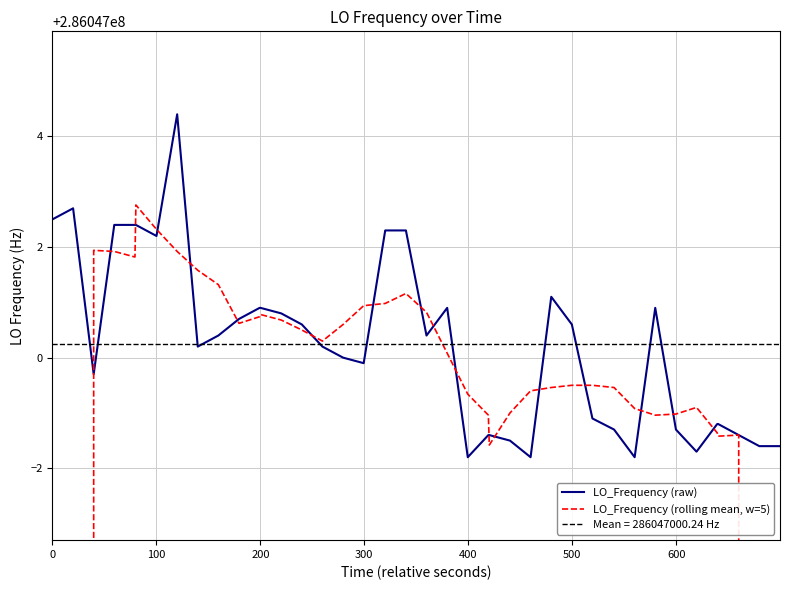

What is the maximum value shown in the chart?

286047004.4